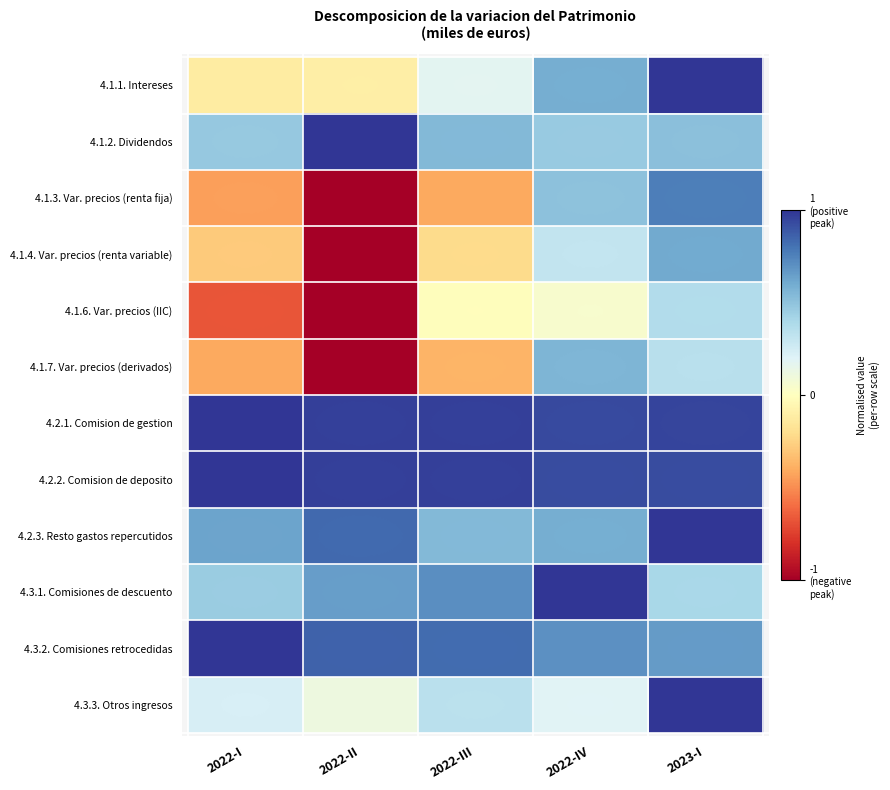

Which has a higher value, 2023-I or 2022-IV?

2023-I